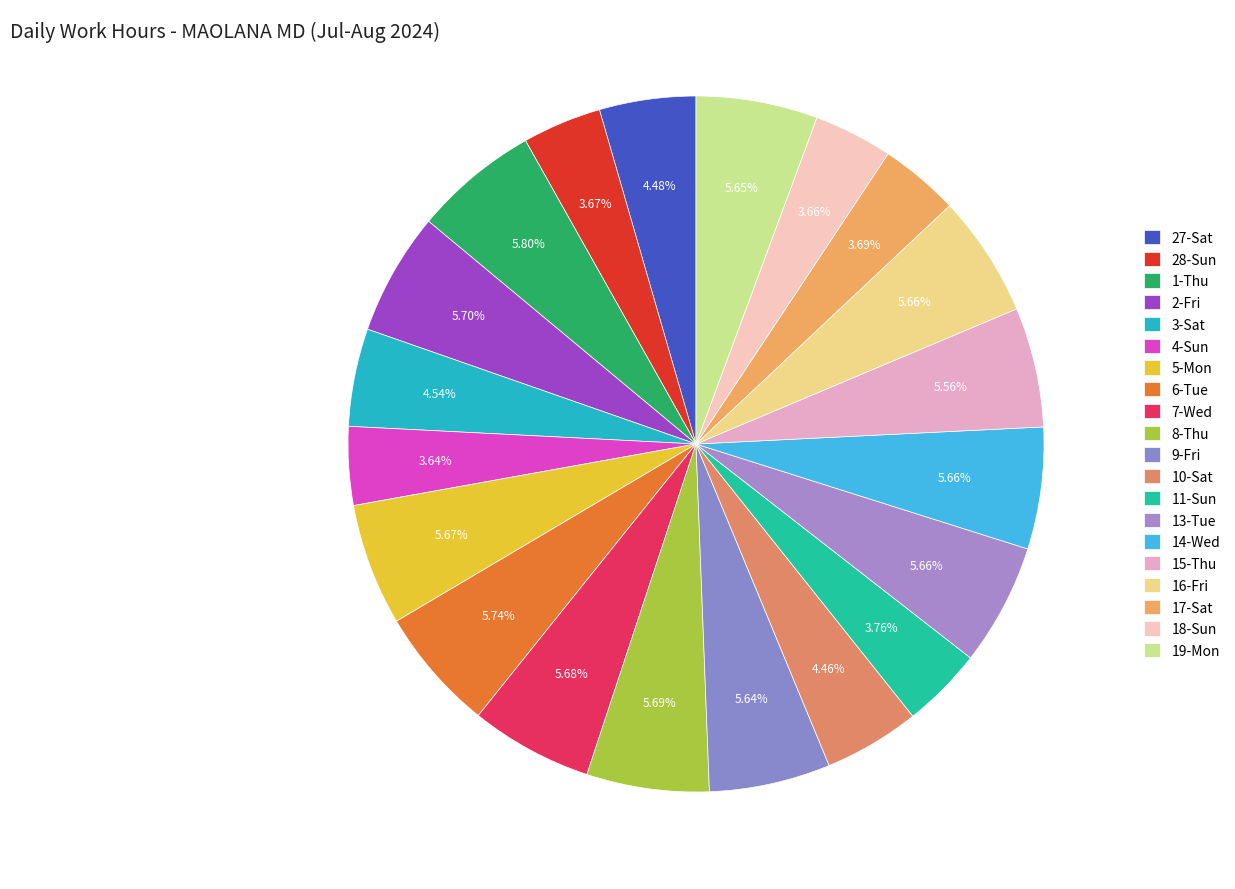

To the nearest percent, what percentage of the pie is 19-Mon?

6%